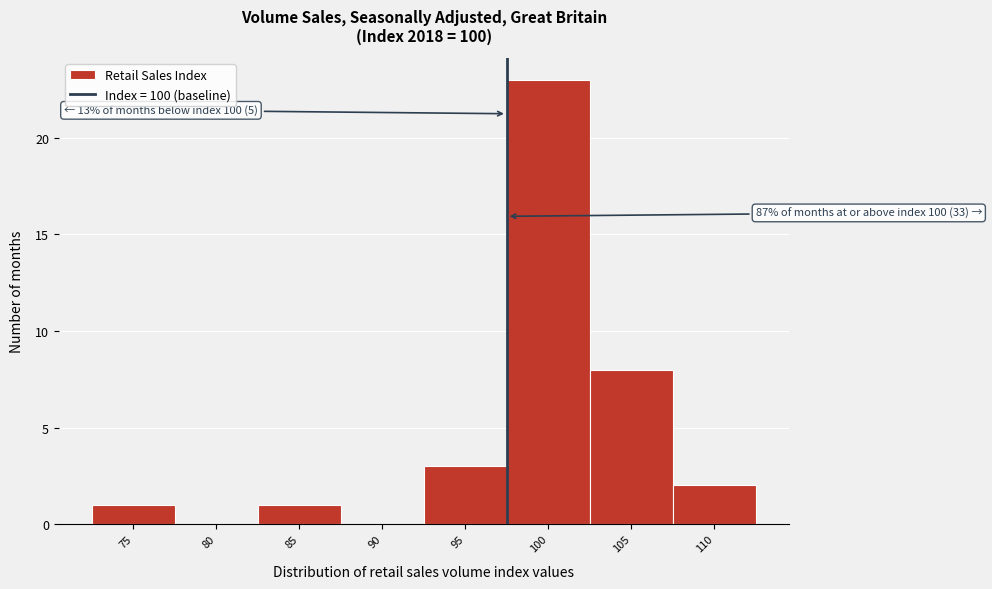

Reading left to right, list all the values displayed in this chart.

75=1	80=0	85=1	90=0	95=3	100=23	105=8	110=2